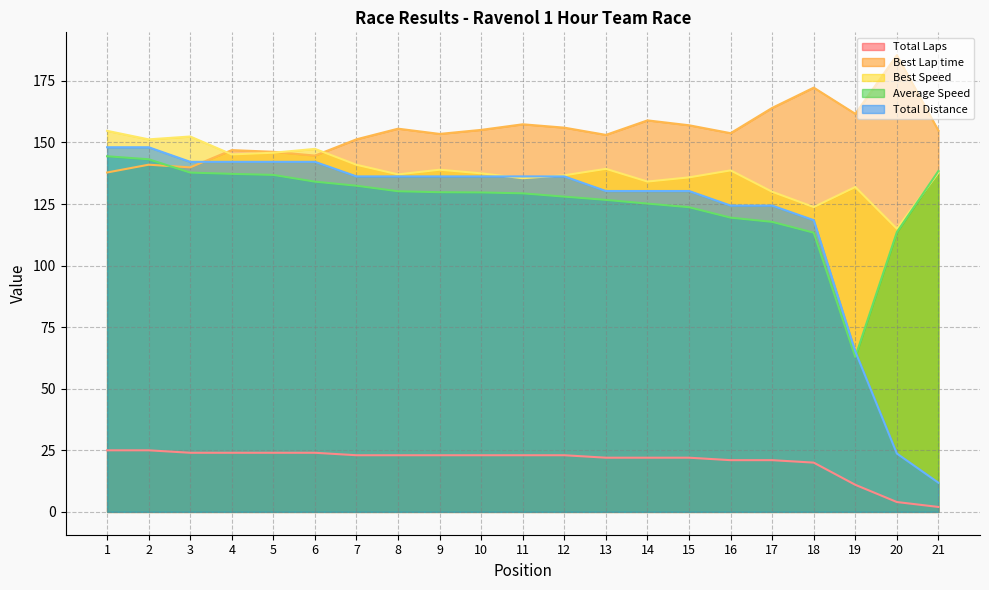

True or false: Total Distance has more than 2 points higher than both neighbors.

False